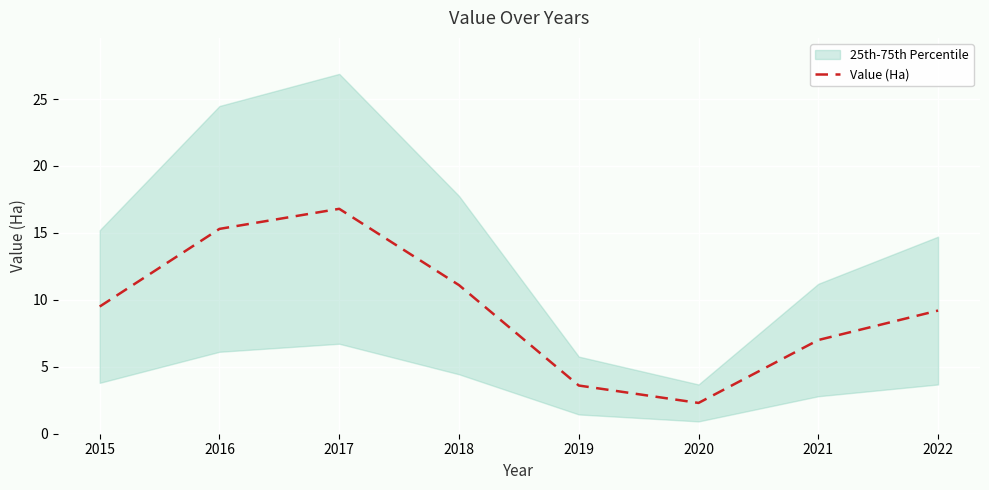

True or false: the data shows 2.3 at 2020.

True